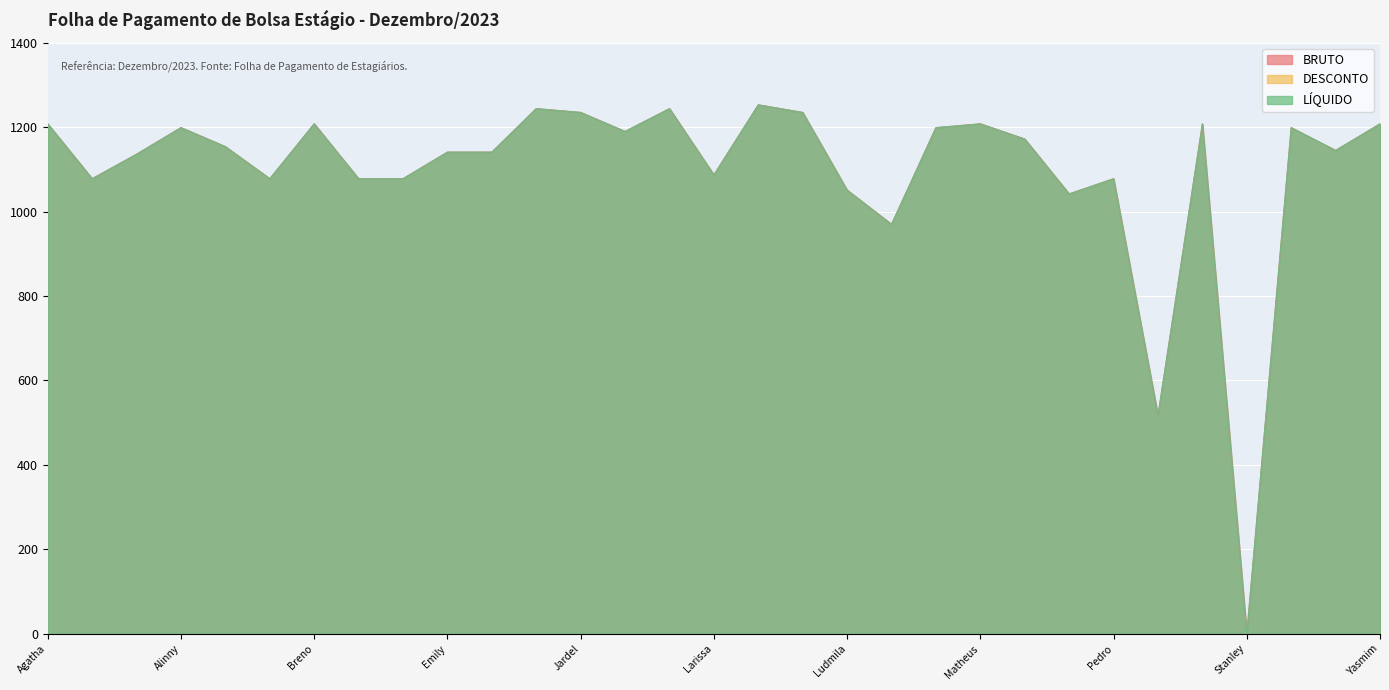

Which label corresponds to the smallest value in the chart?

Stanley